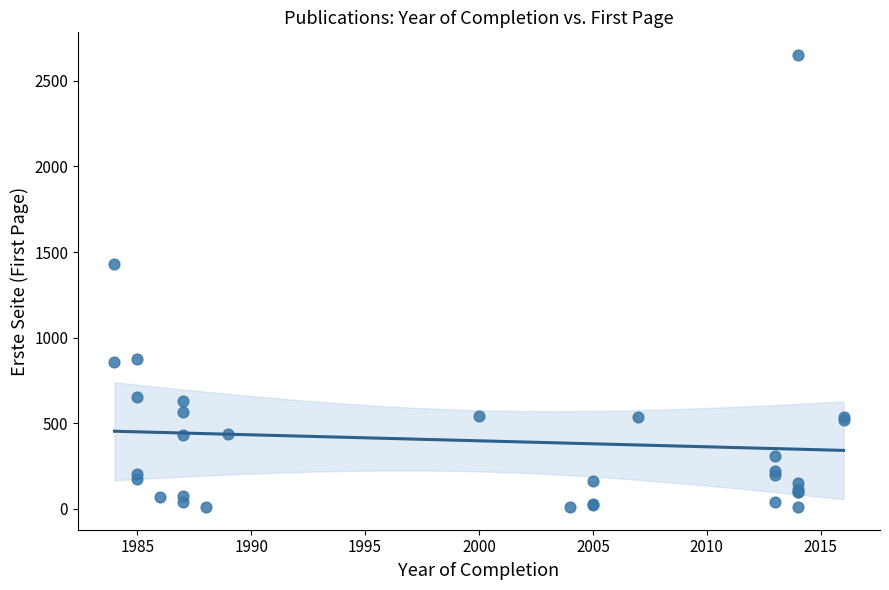

What Y value in the scatter plot is closest to 1330?

1432